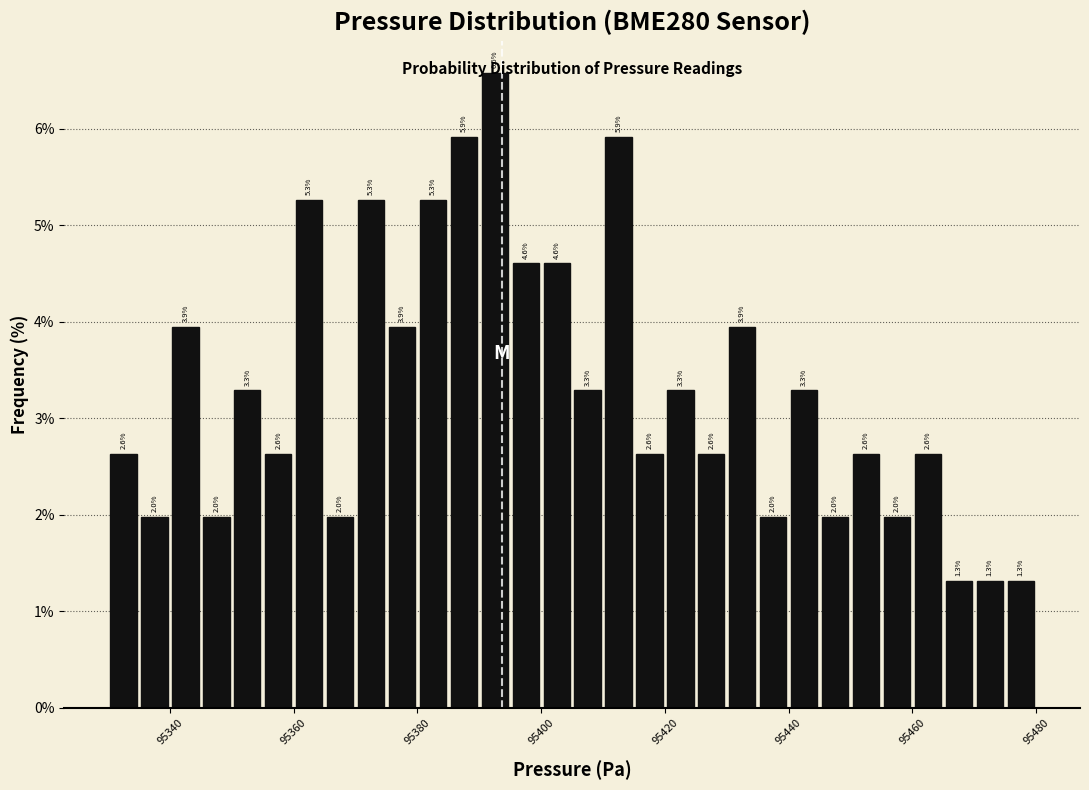

Around what value on the x-axis is the tallest bar? Give the approximate position of its centre, as read against the axis.

95392